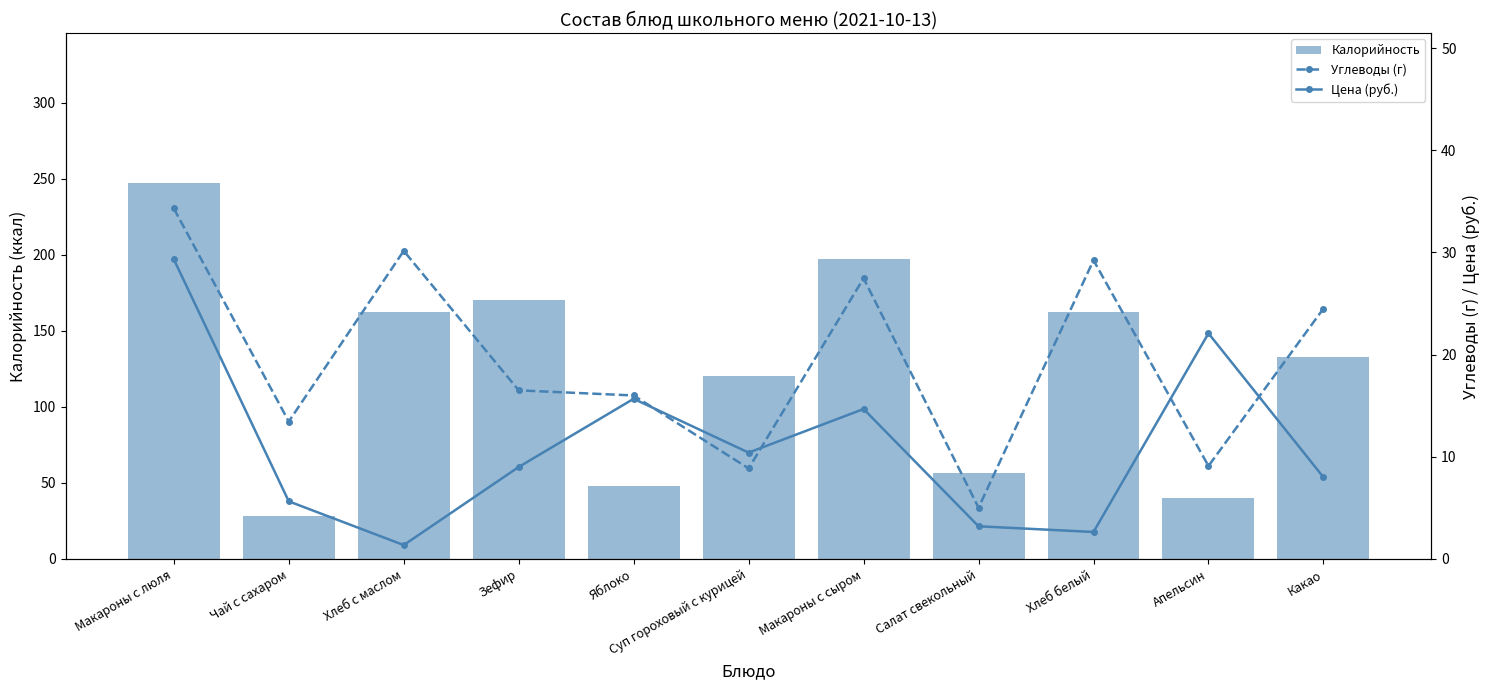

List the series in order of their peak value, lowest first.

Цена (руб.), Углеводы (г), Калорийность